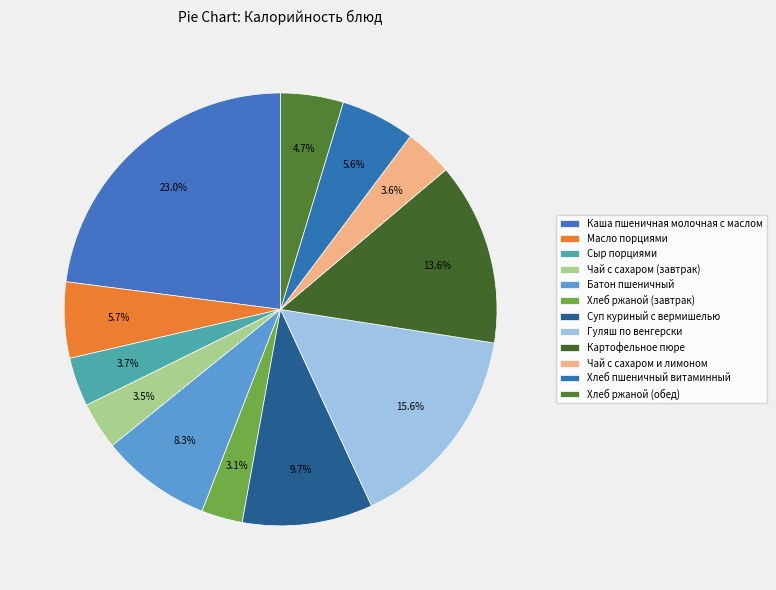

Which category has the biggest portion of the pie?

Каша пшеничная молочная с маслом